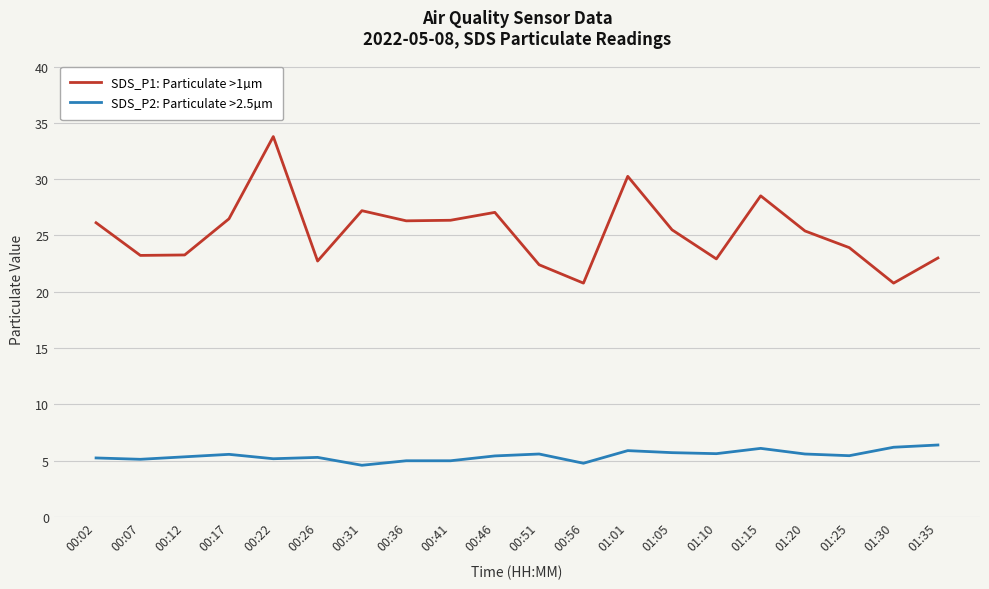

What is the average value of the SDS_P2: Particulate >2.5µm series?

5.5